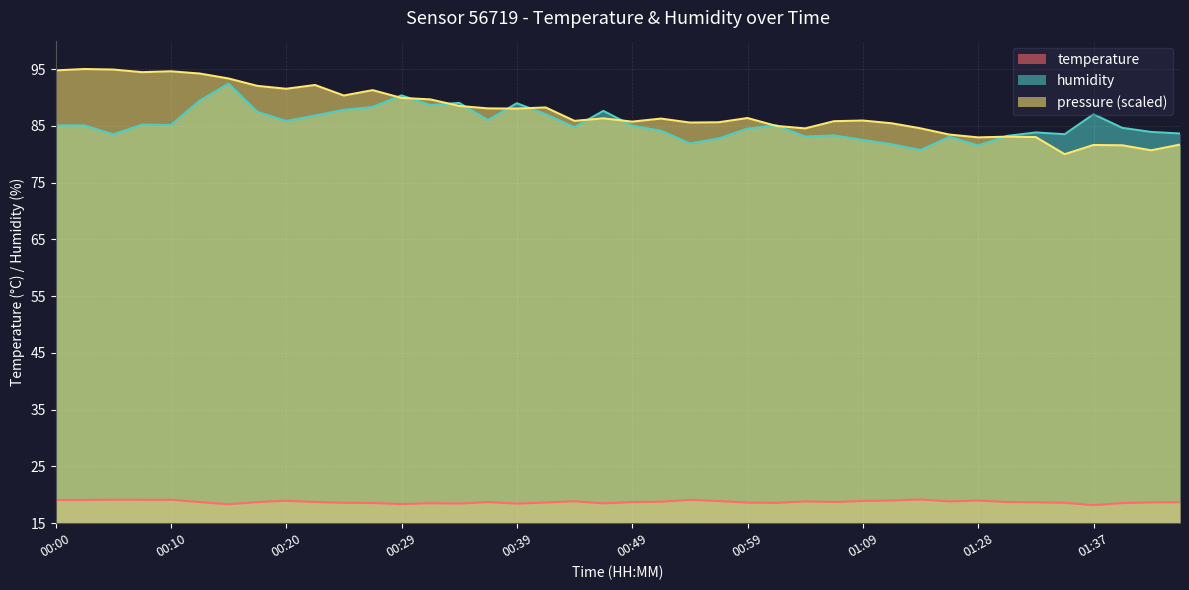

What is the average value of the temperature series?

18.8